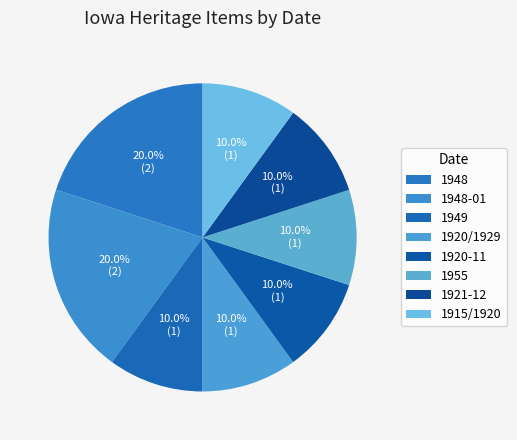

Count the number of slices in the pie.

8